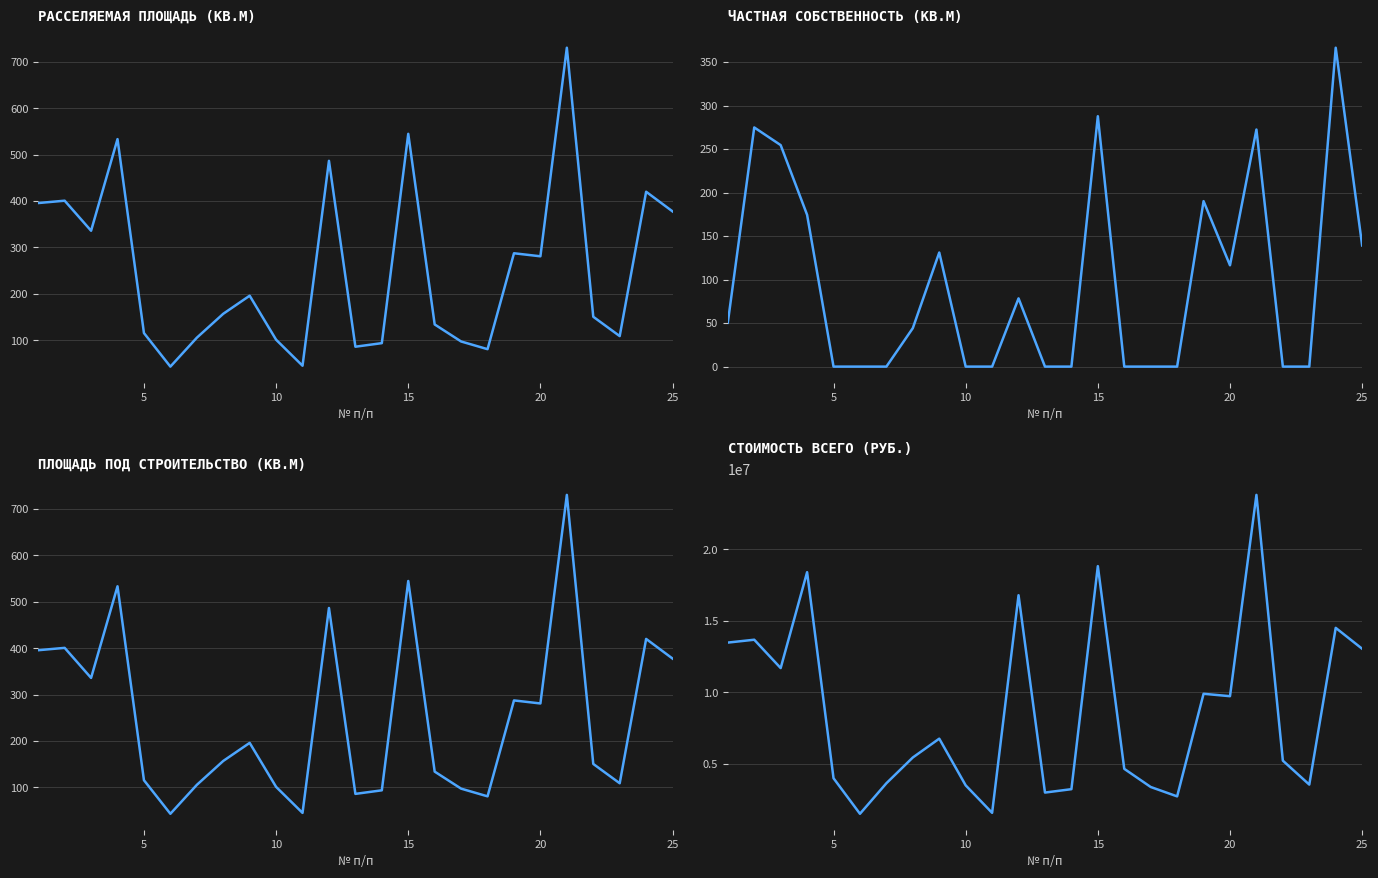

Rank the series by their maximum value, from highest to lowest.

Стоимость всего (руб.), Расселяемая площадь (кв.м), Площадь под строительство (кв.м), Частная собственность (кв.м)